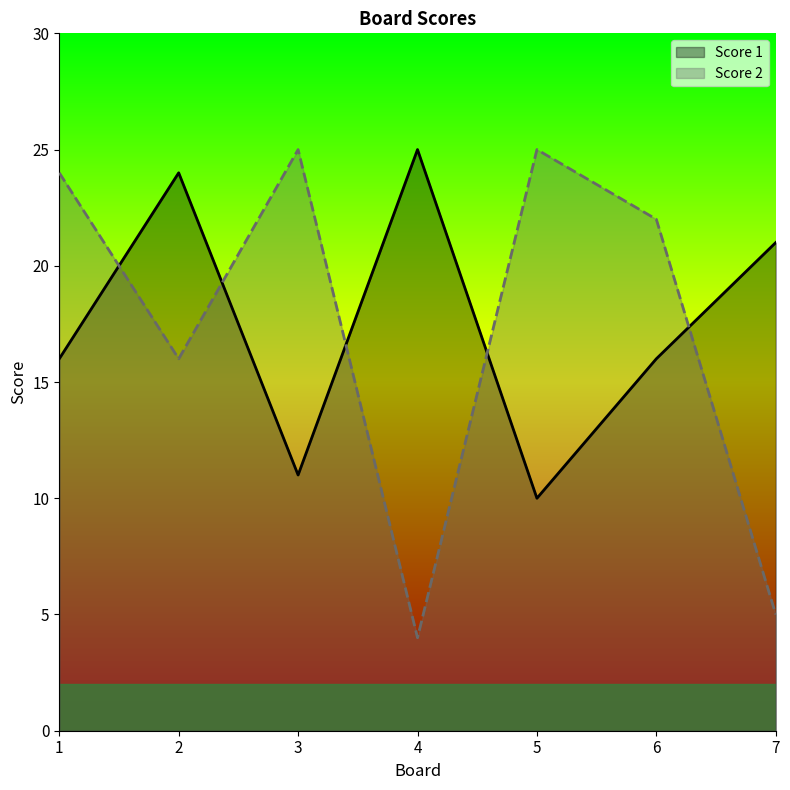

Which category has the lowest value in the Score 2 series?

4